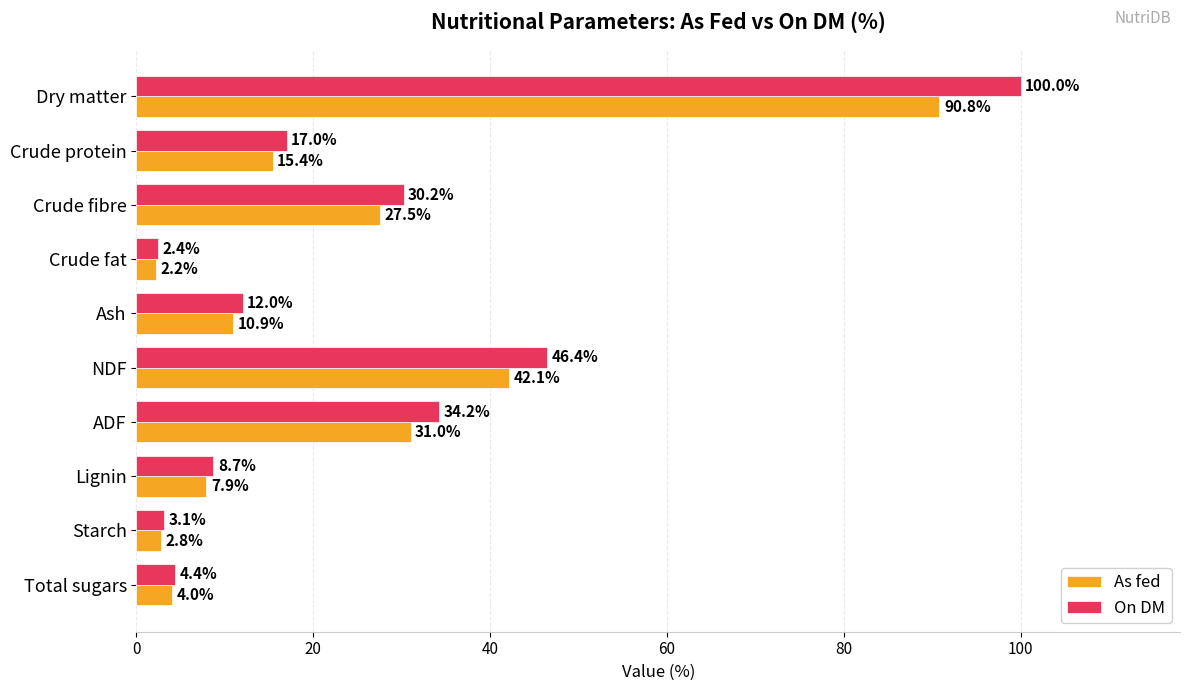

What is the difference between the maximum and minimum values in the As fed series?

88.6